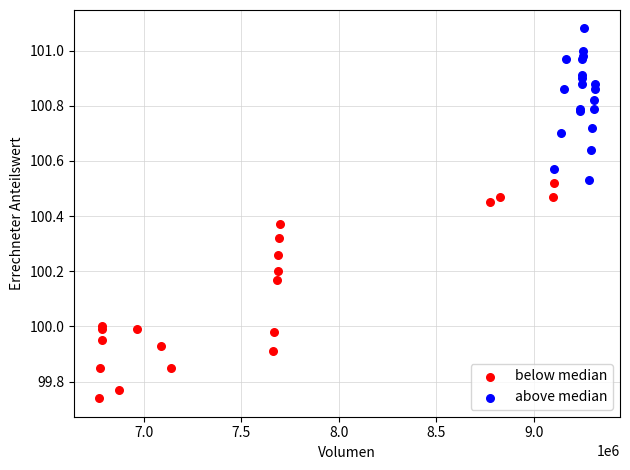

Which series reaches the maximum Y coordinate?

above median